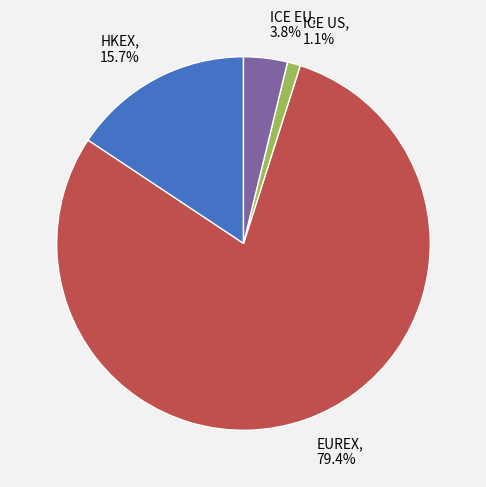

Which category has the biggest portion of the pie?

EUREX